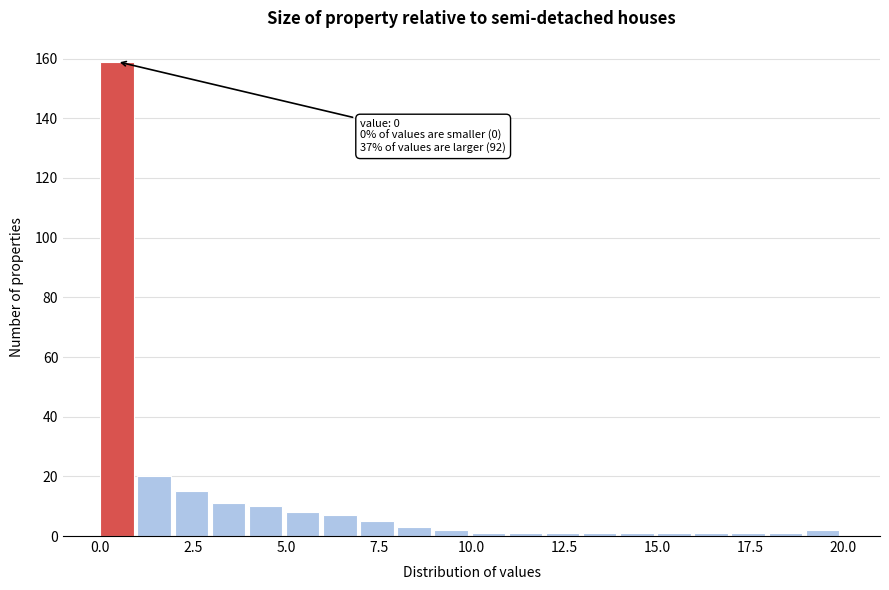

Read against the x-axis, roughly where is the centre of the tallest bar?

0.5